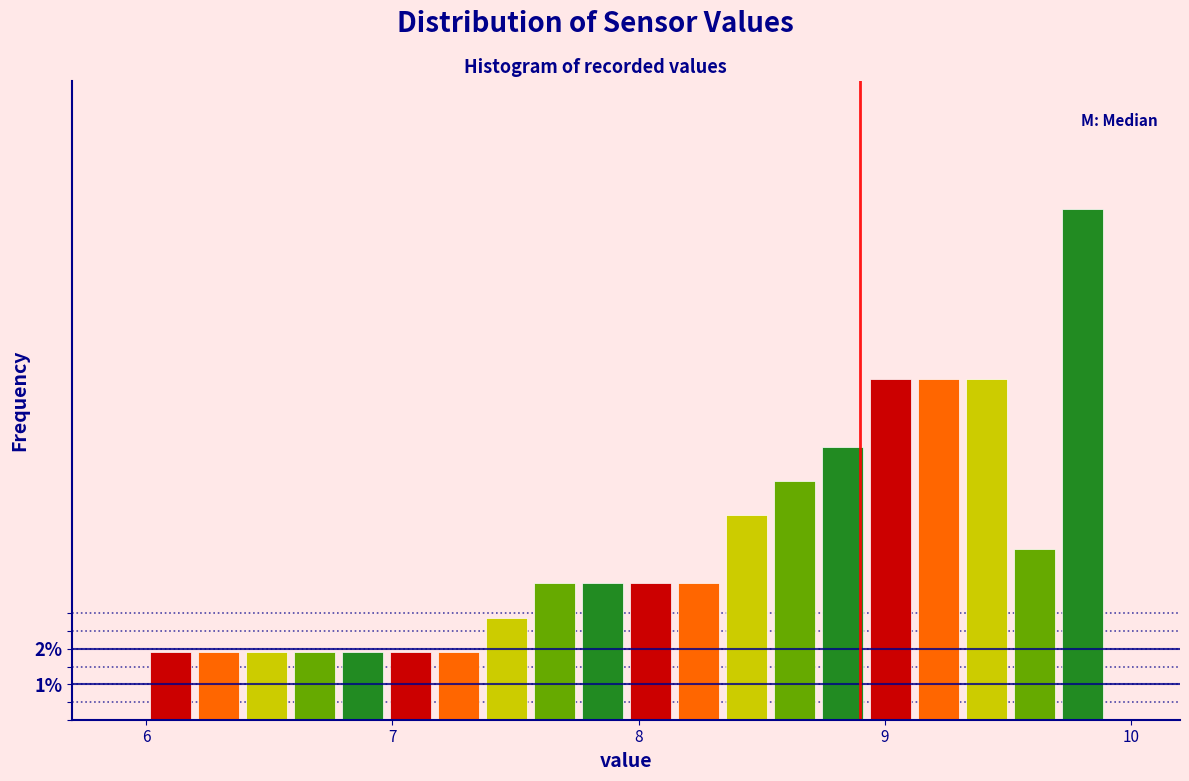

Read against the x-axis, roughly where is the centre of the tallest bar?

9.8